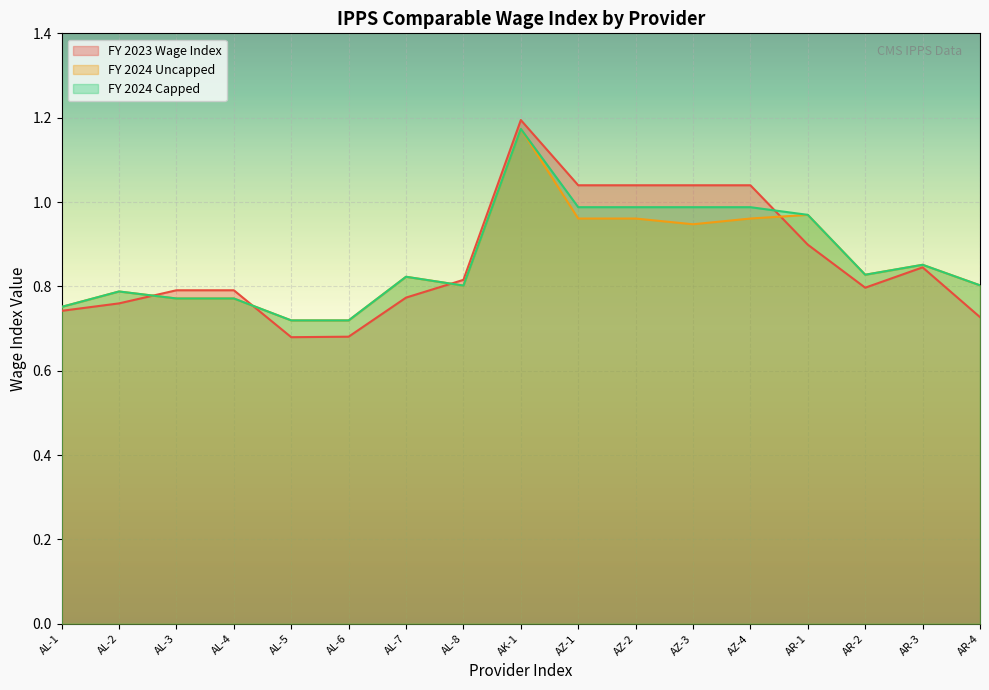

How many lines are shown in the chart?

3